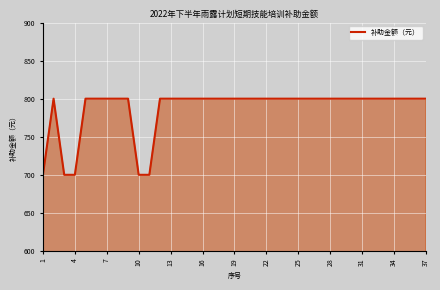

What is the average value?

786